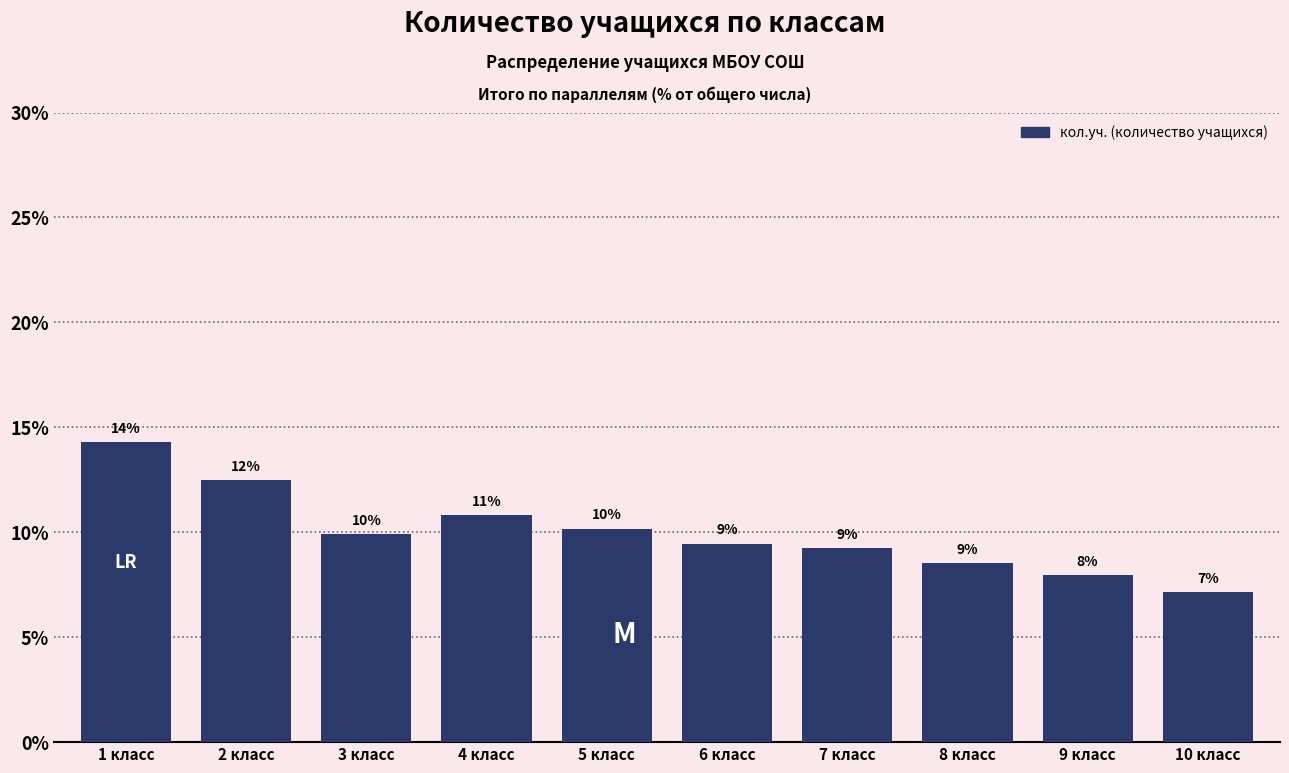

How many bars are there in total?

10